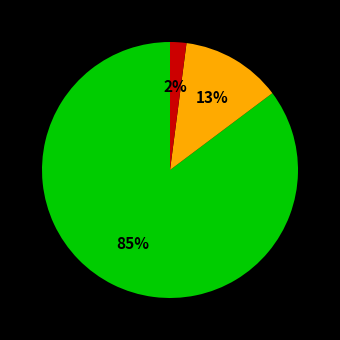

To the nearest percent, what is the difference between the largest and smallest slice percentages?

83%